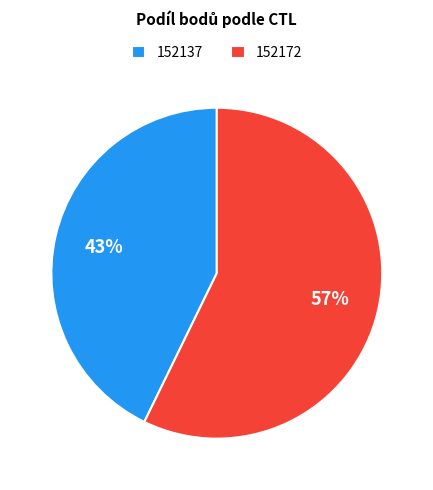

Do 152172 and 152137 together represent more than half of the pie?

Yes